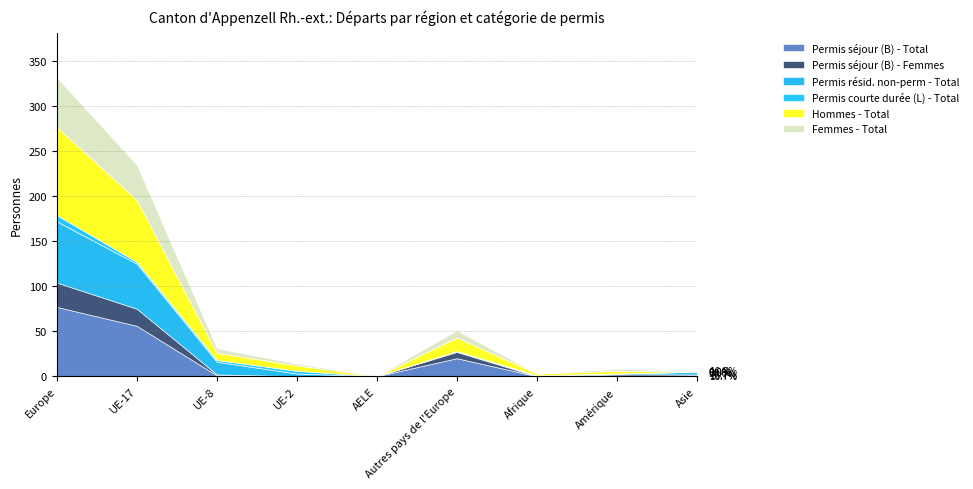

Which series has the largest range (max minus min)?

Hommes - Total